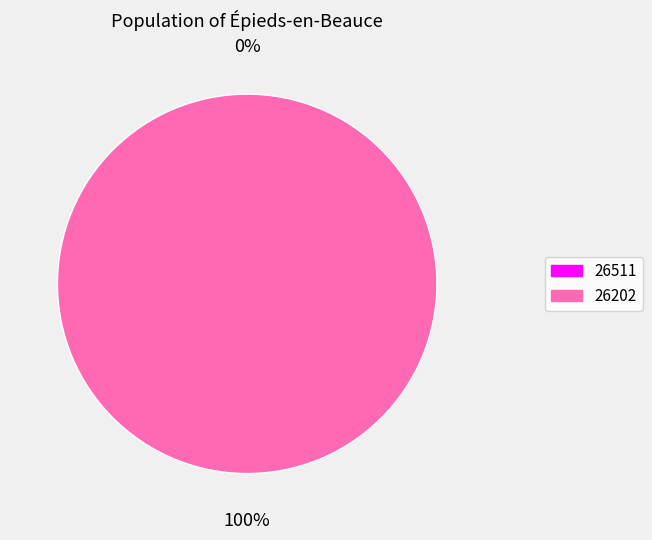

To the nearest percent, what is the difference between the 26202 and 26511 slice percentages?

100%